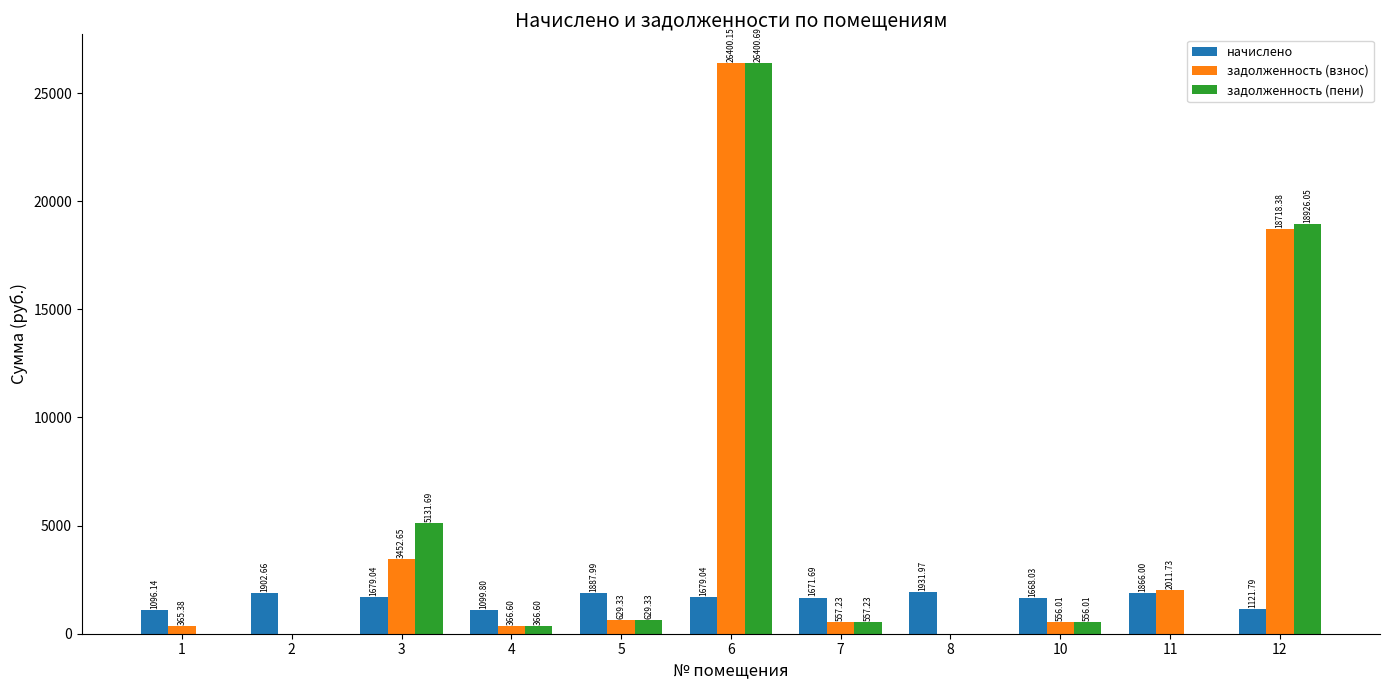

What are all the series names shown in the legend?

начислено, задолженность (взнос), задолженность (пени)